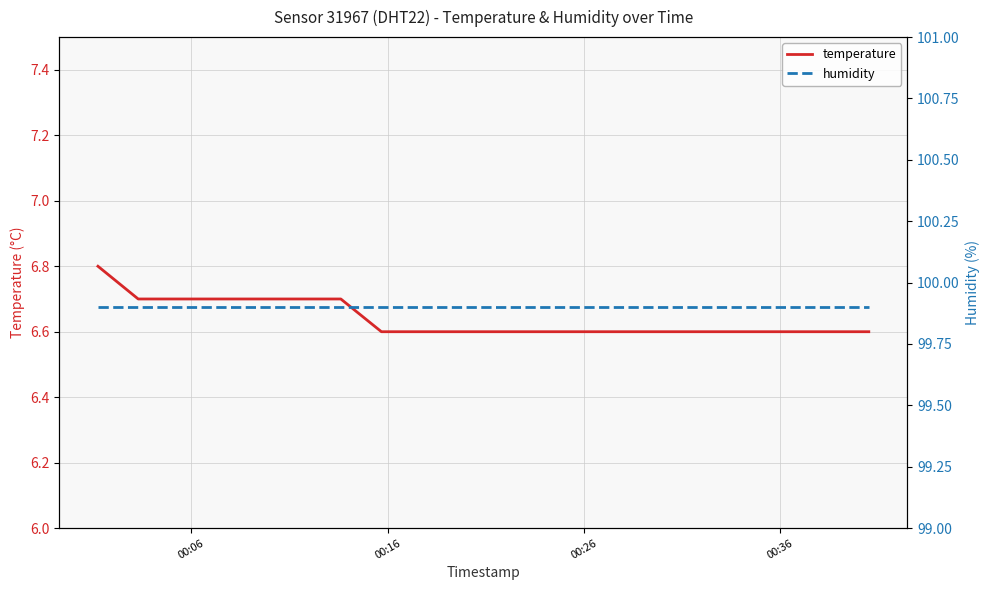

True or false: temperature has more than 0 points higher than both neighbors.

False